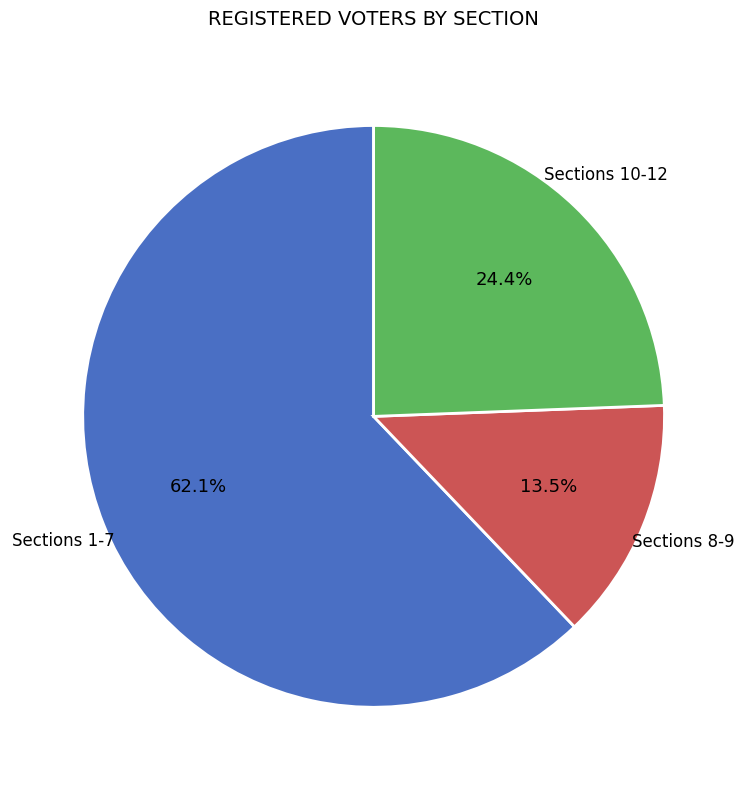

Is there any slice that represents more than half of the pie?

Yes